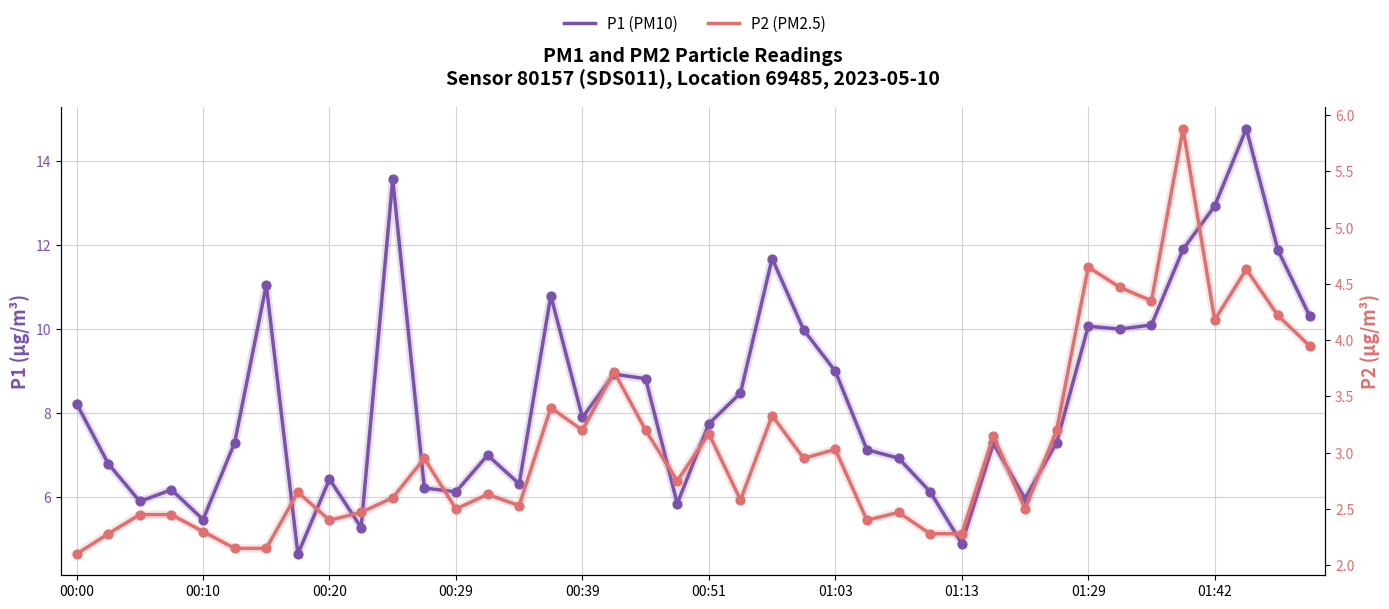

Which series reaches the minimum Y coordinate?

P2 (PM2.5)